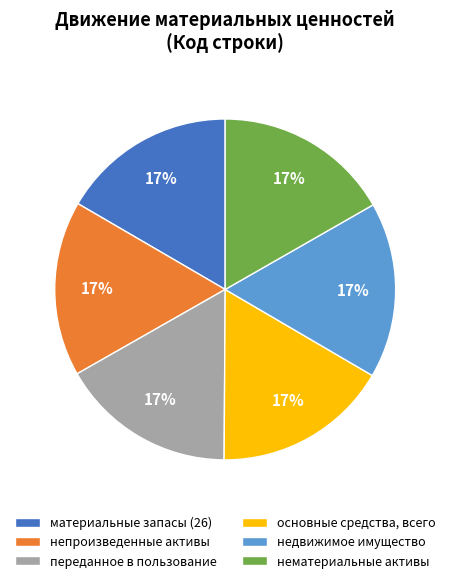

Approximately how many times larger is the value at непроизведенные активы compared to основные средства, всего?

1.0